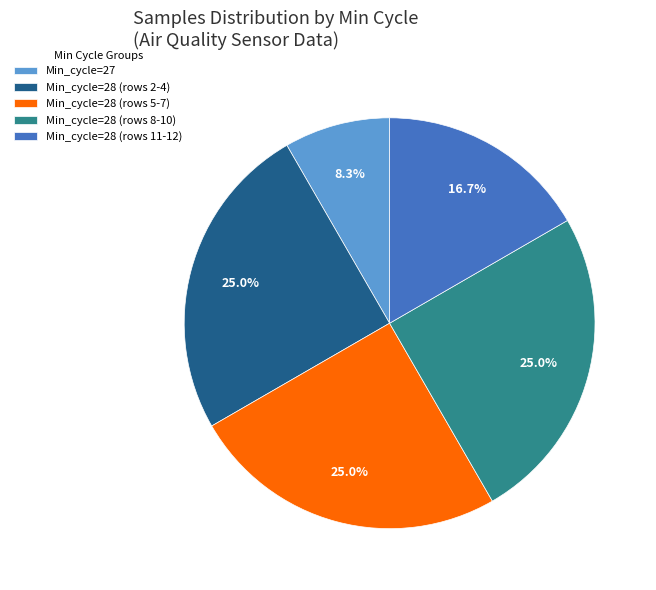

What is the smallest slice in the pie chart?

Min_cycle=27